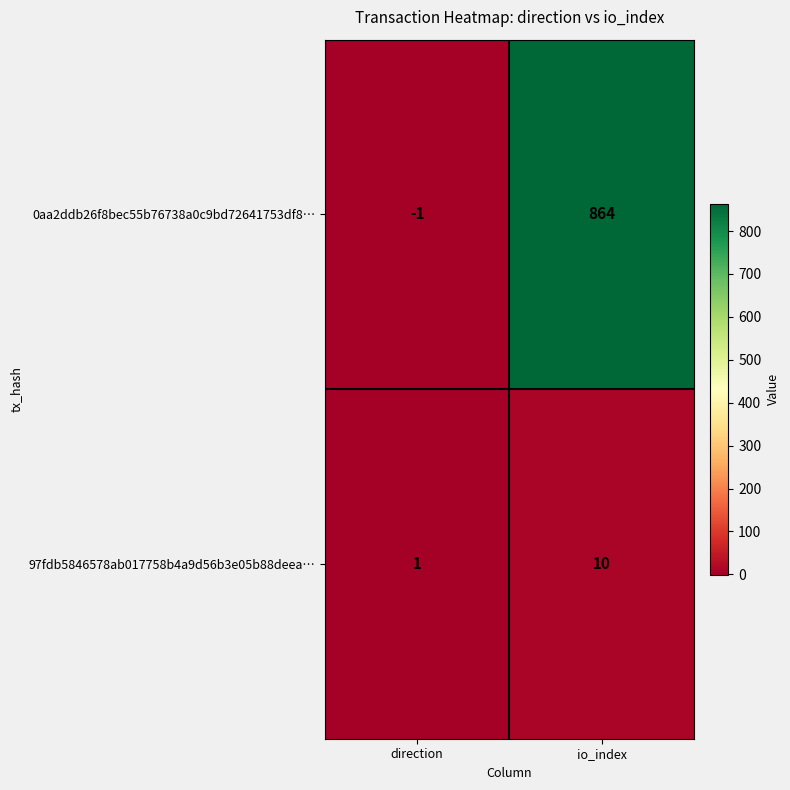

The value of 0aa2ddb26f8bec55b76738a0c9bd72641753df8… at direction is -1. True or false?

True